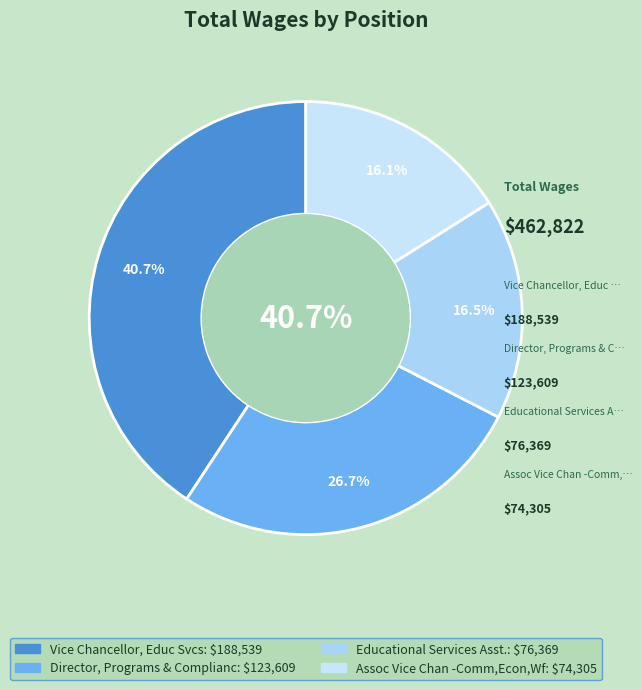

Does Vice Chancellor, Educ Svcs represent more than half of the total?

No